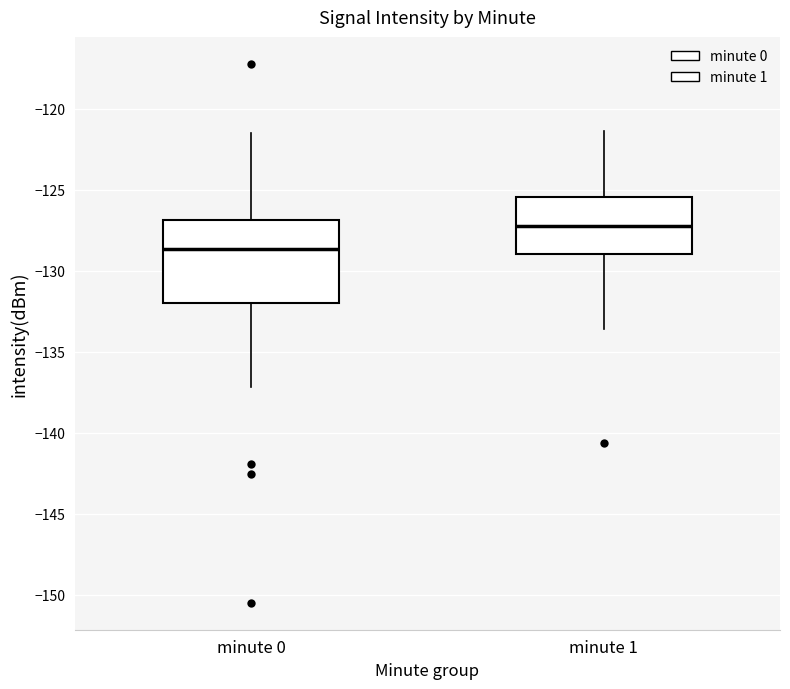

Where does the median line of the box for minute 0 sit on the y-axis? The values are not printed on the chart, so give them approximately, as read against the axis.

-128.5